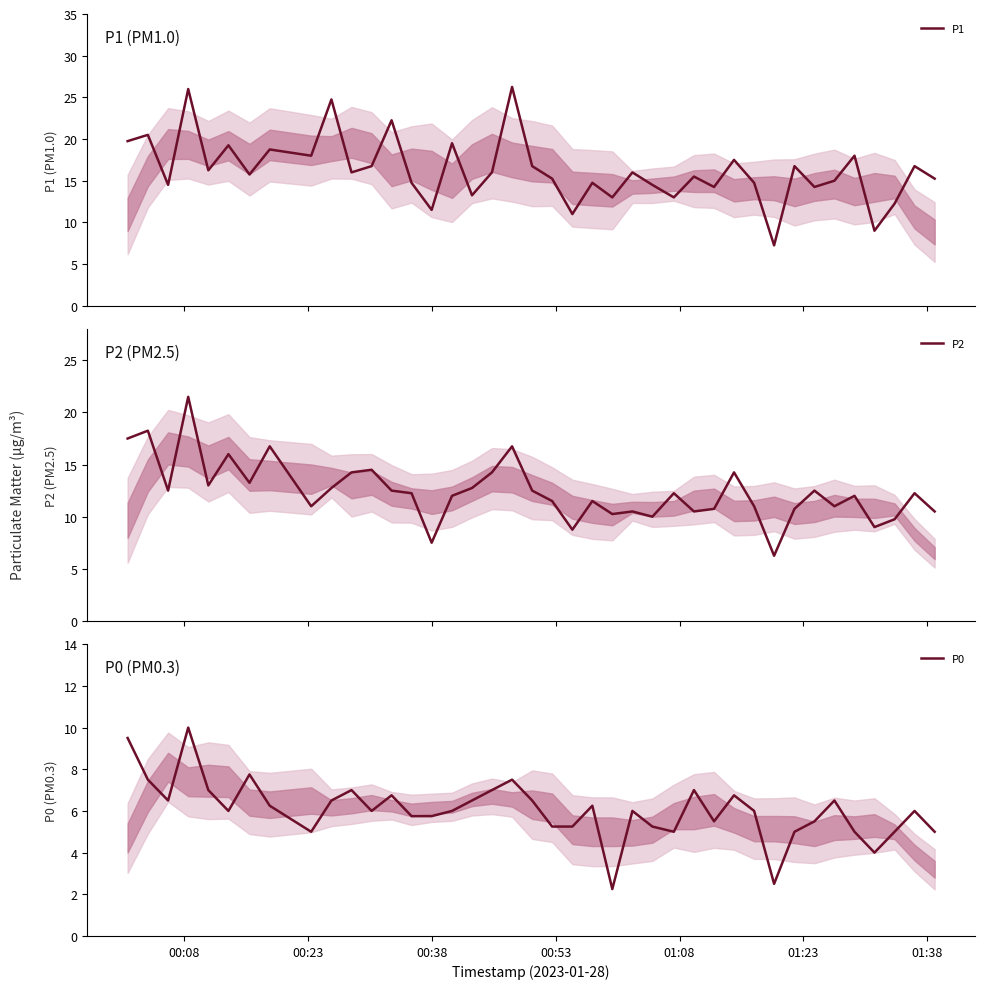

What is the difference between the second highest and second lowest values in the P1 series?

17.0